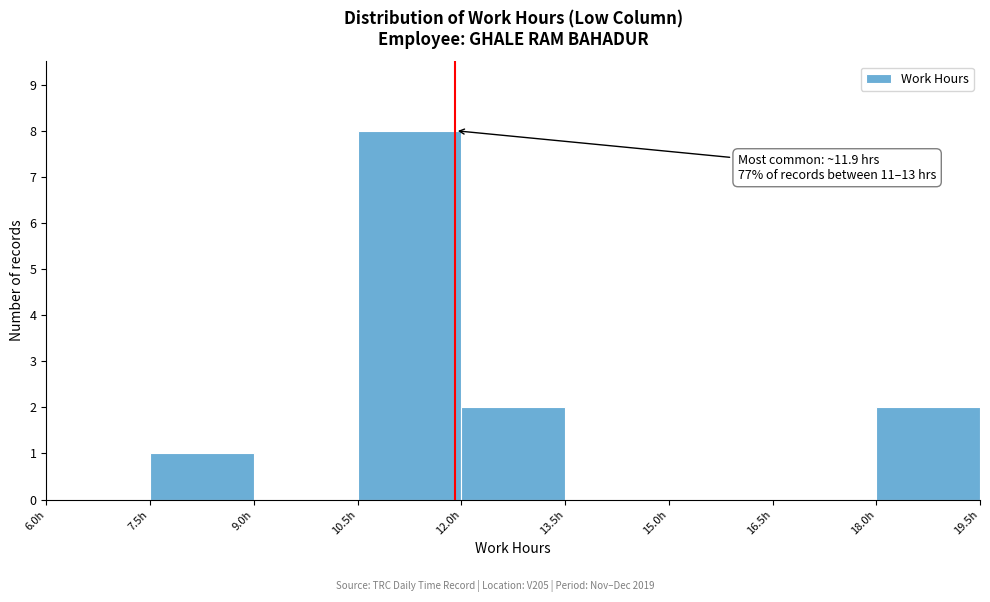

Over which range of the x-axis is the bar tallest?

10.5 to 12.0